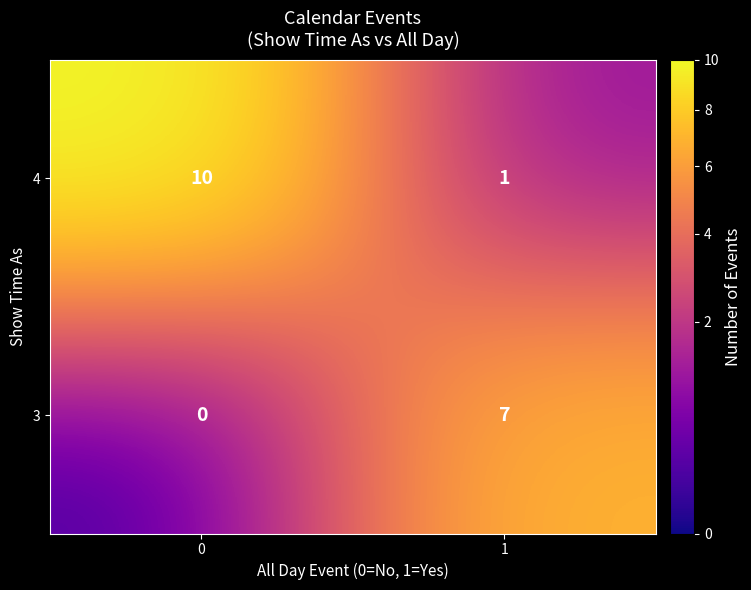

What is the maximum value shown in the chart?

10